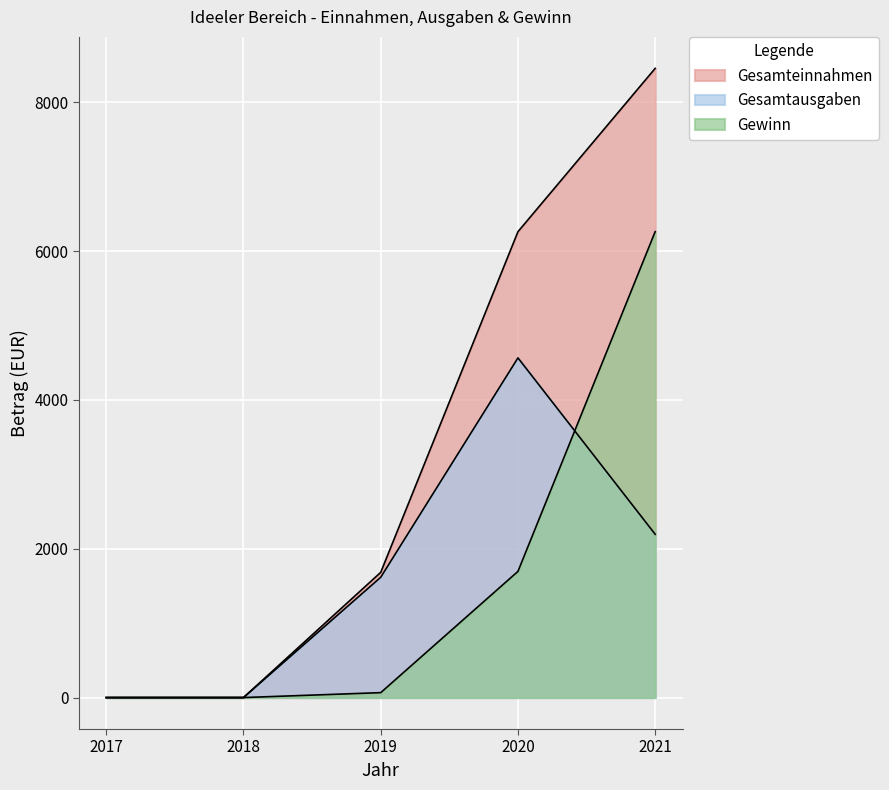

At which category is the sum across all series the highest?

2021